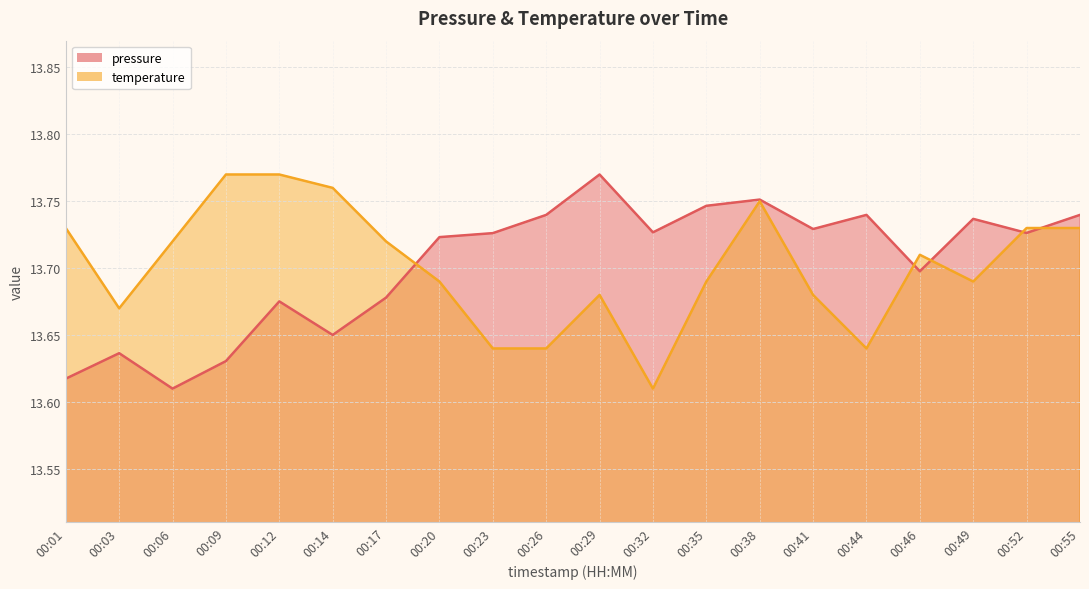

Where is temperature nearest to the value 13?

00:32